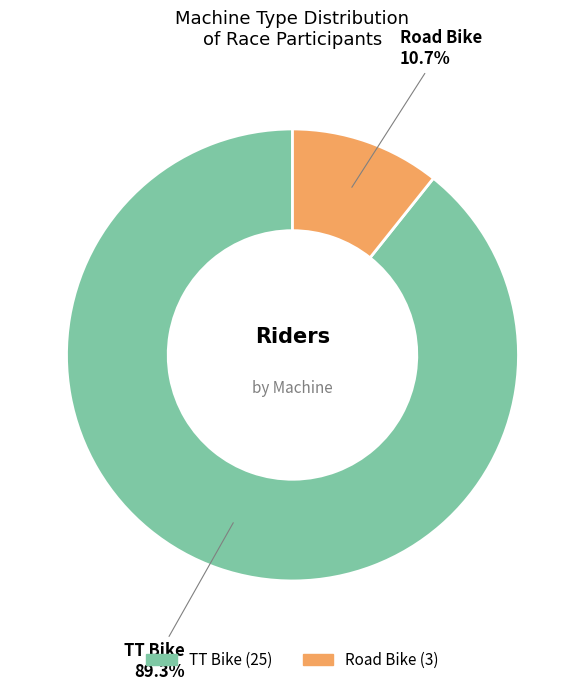

Combined, what portion of the pie is Road Bike and TT Bike?

100.0%